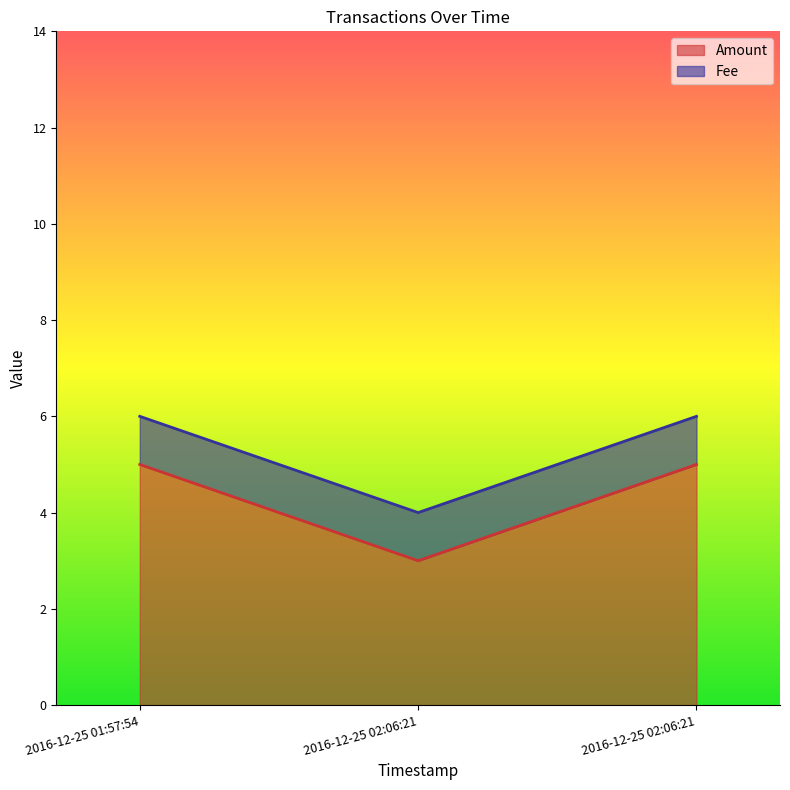

Does the chart display data point markers on the line(s)?

No